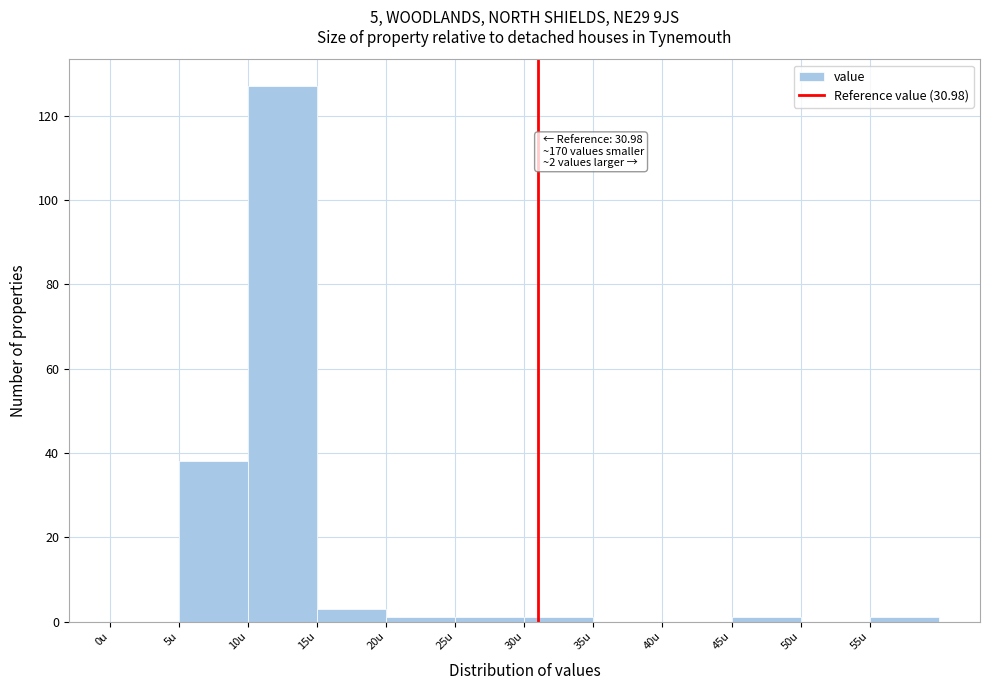

Over which range of the x-axis is the bar tallest?

10 to 15